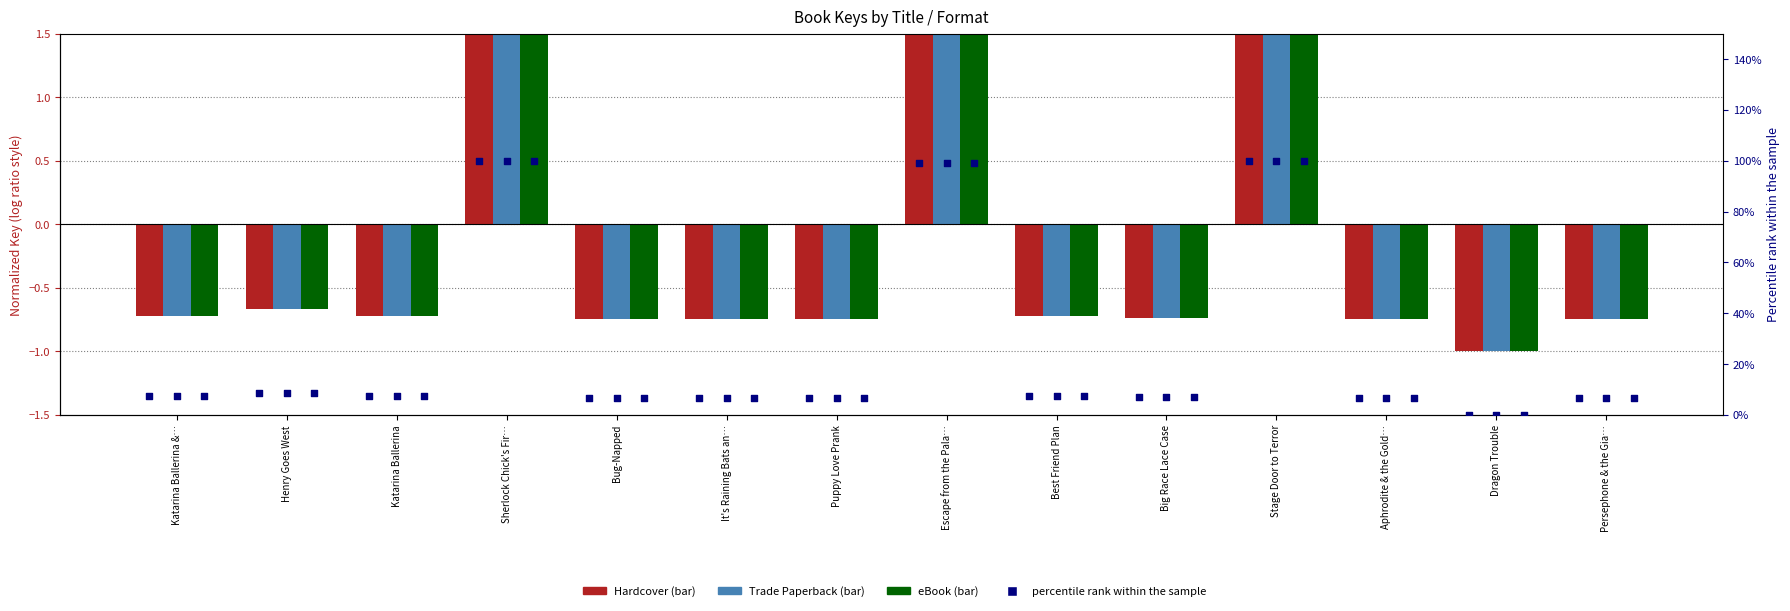

Which series contains the highest Y value?

Hardcover